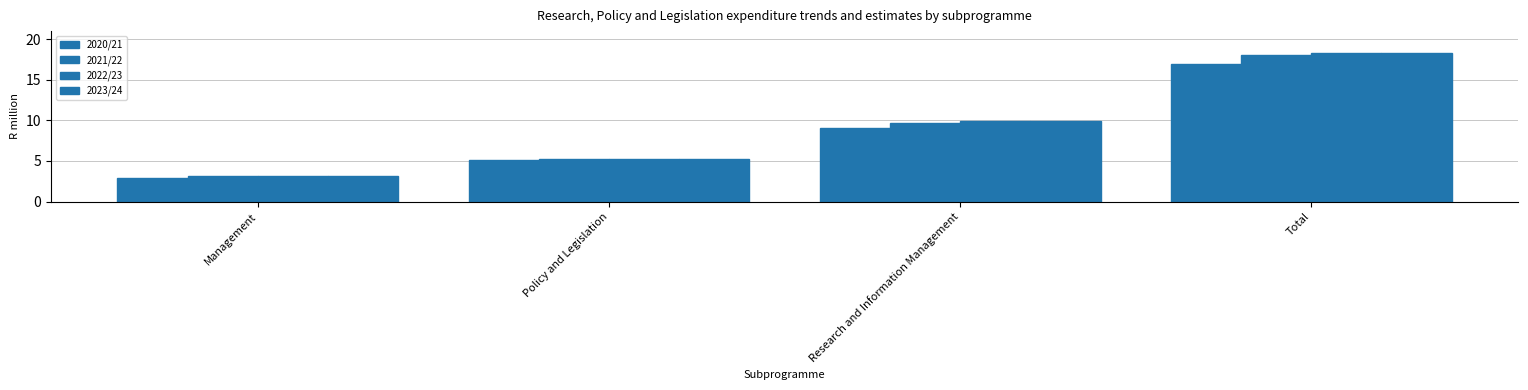

Between Management and Research and Information Management, which series saw the biggest shift?

2023/24